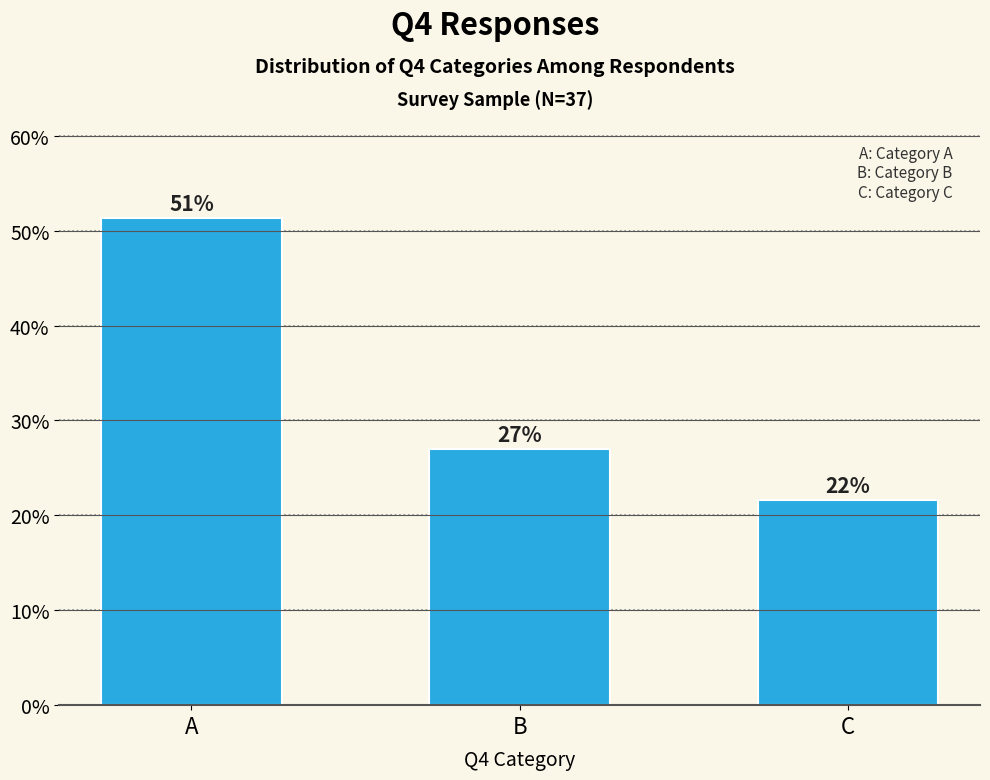

At which label is the value closest to 36?

B